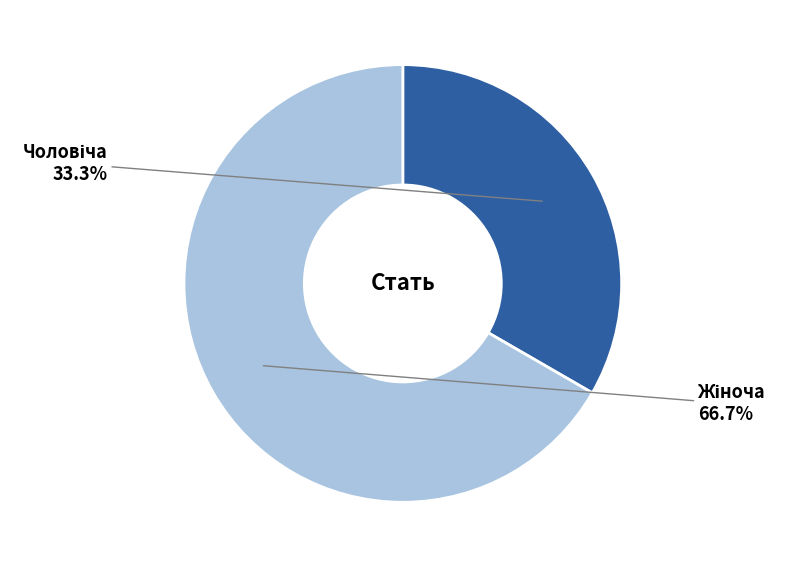

Does any single category account for the majority?

Yes